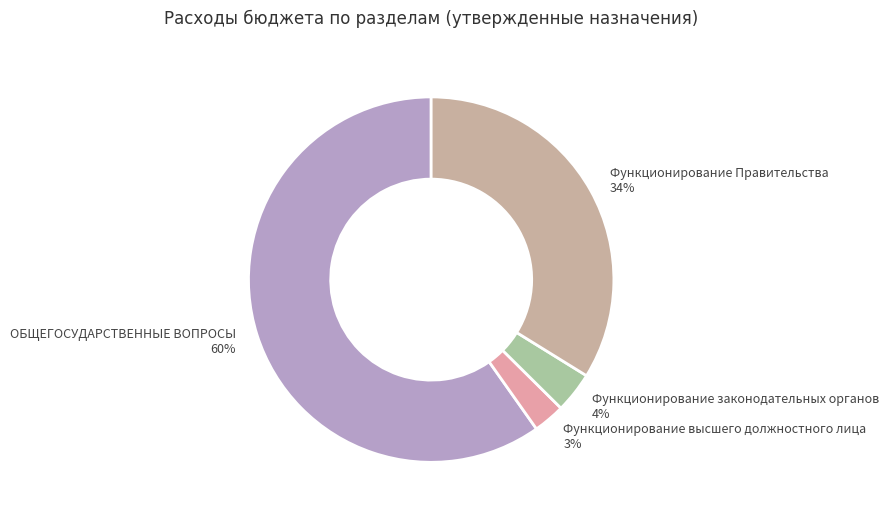

Combined, do Функционирование Правительства 34% and Функционирование высшего должностного лица 3% account for over 50%?

No